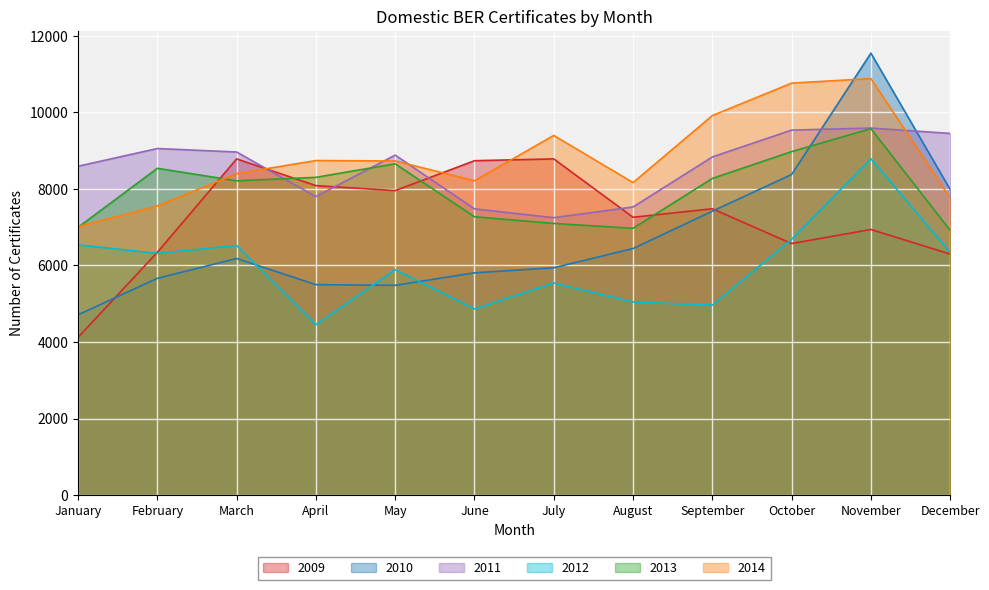

Reading left to right, transcribe all the data shown in this chart.

2009: January=4119	February=6342	March=8784	April=8086	May=7955	June=8737	July=8784	August=7259	September=7481	October=6572	November=6940	December=6296
2010: January=4710	February=5663	March=6182	April=5498	May=5481	June=5807	July=5940	August=6442	September=7418	October=8376	November=11546	December=7984
2011: January=8592	February=9055	March=8964	April=7799	May=8883	June=7478	July=7248	August=7528	September=8835	October=9537	November=9590	December=9449
2012: January=6538	February=6316	March=6521	April=4452	May=5889	June=4865	July=5539	August=5046	September=4962	October=6683	November=8787	December=6344
2013: January=6996	February=8538	March=8211	April=8302	May=8656	June=7272	July=7097	August=6971	September=8273	October=8974	November=9574	December=6916
2014: January=7014	February=7554	March=8399	April=8741	May=8730	June=8212	July=9397	August=8165	September=9916	October=10764	November=10883	December=7764